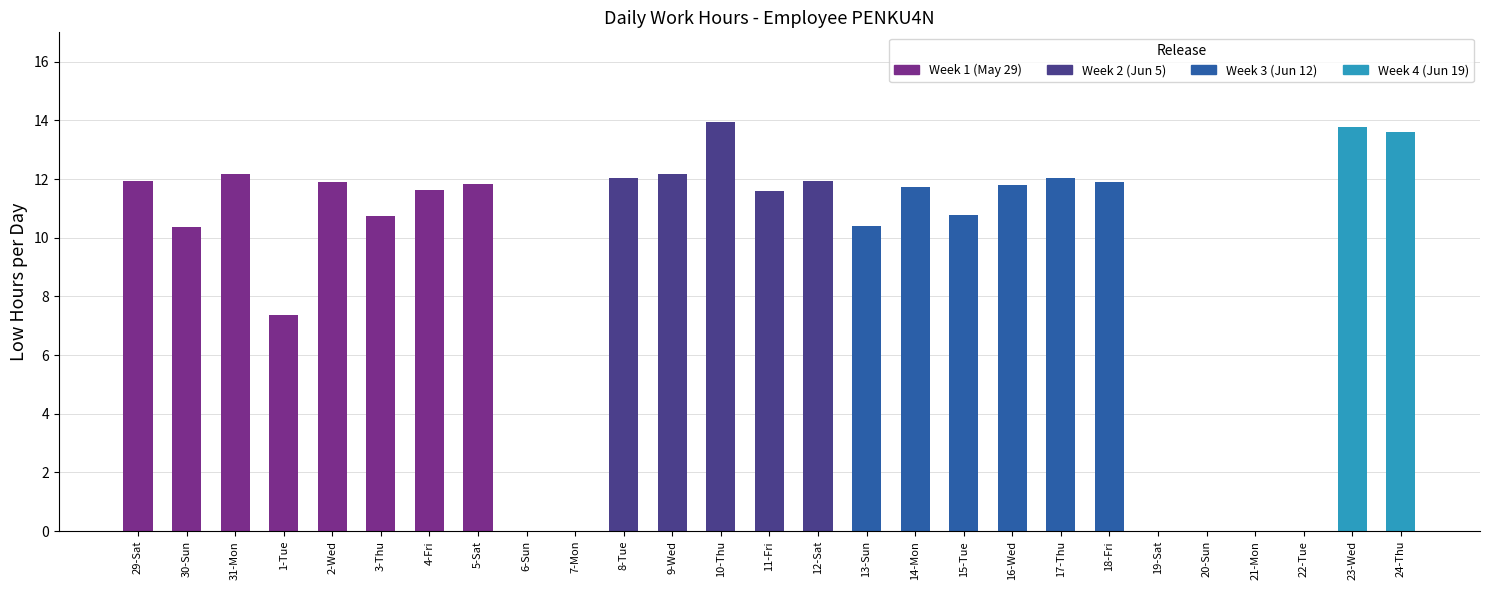

What is the greatest value displayed?

13.9